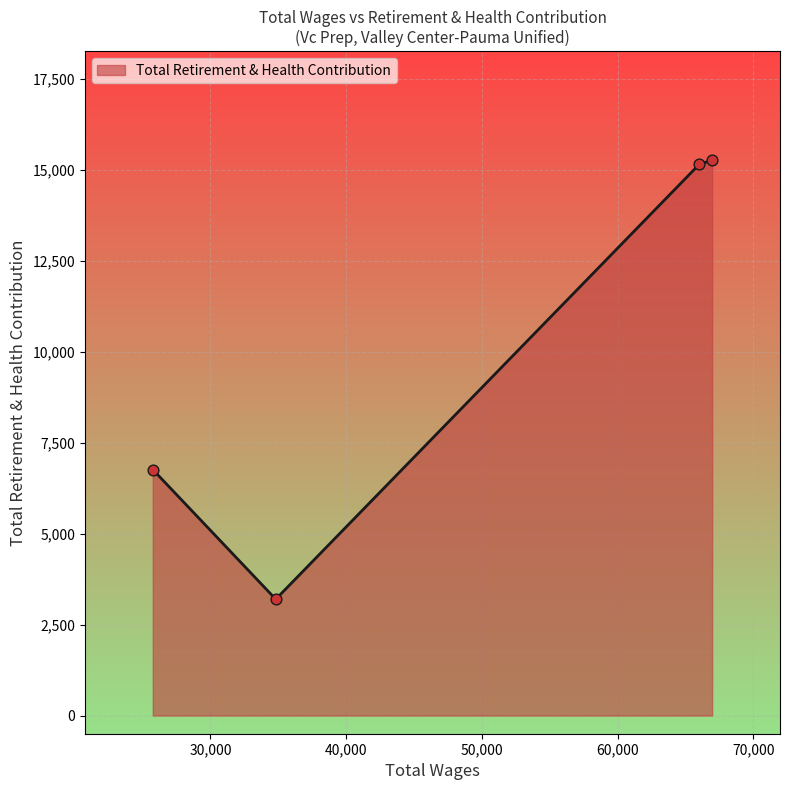

What is the sum of all values?

40385